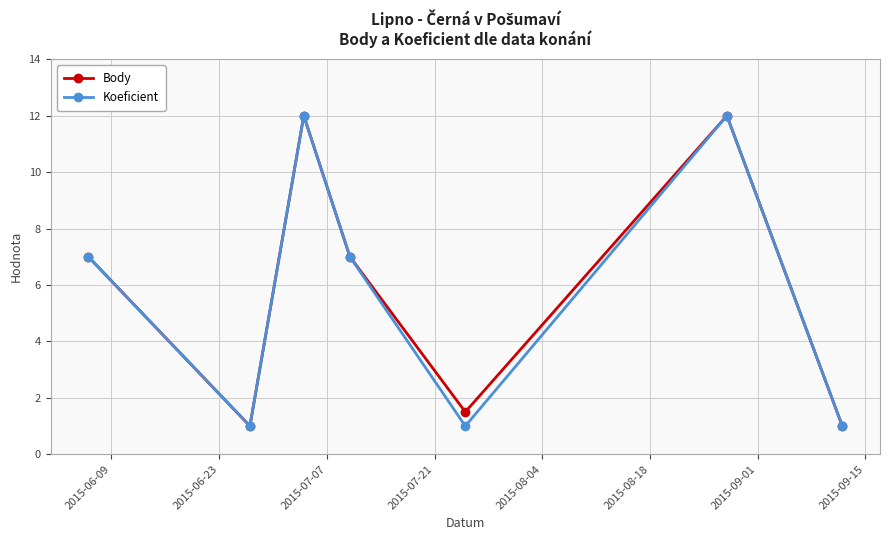

What is the maximum value for Koeficient?

12.0